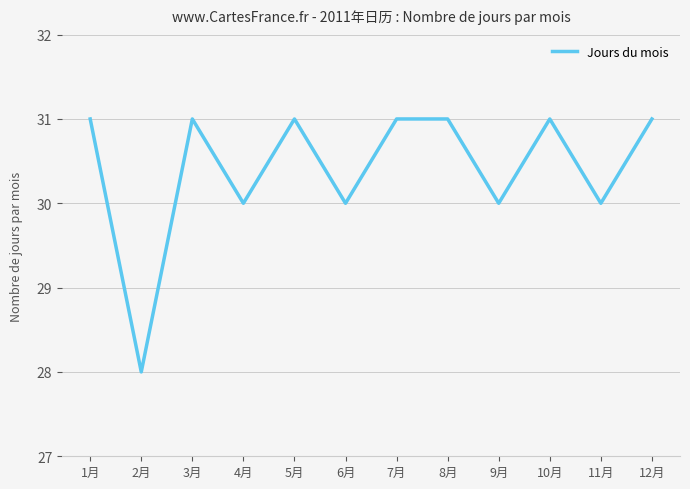

The chart shows a value of 31 at 7月. True or false?

True